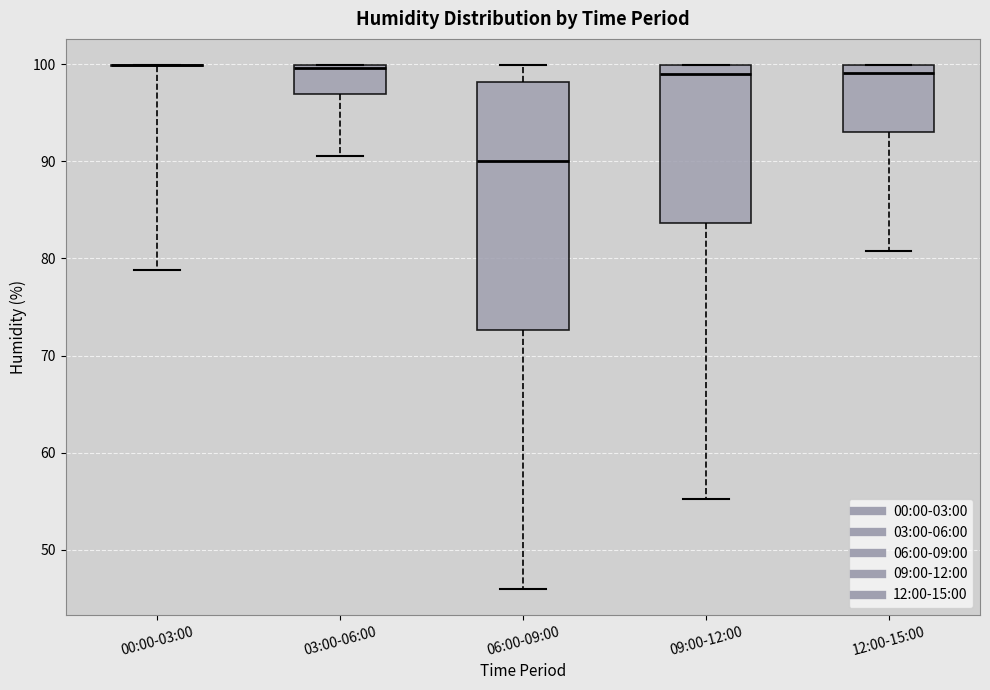

Comparing the boxes themselves (not the whiskers), which one is the tallest?

06:00-09:00